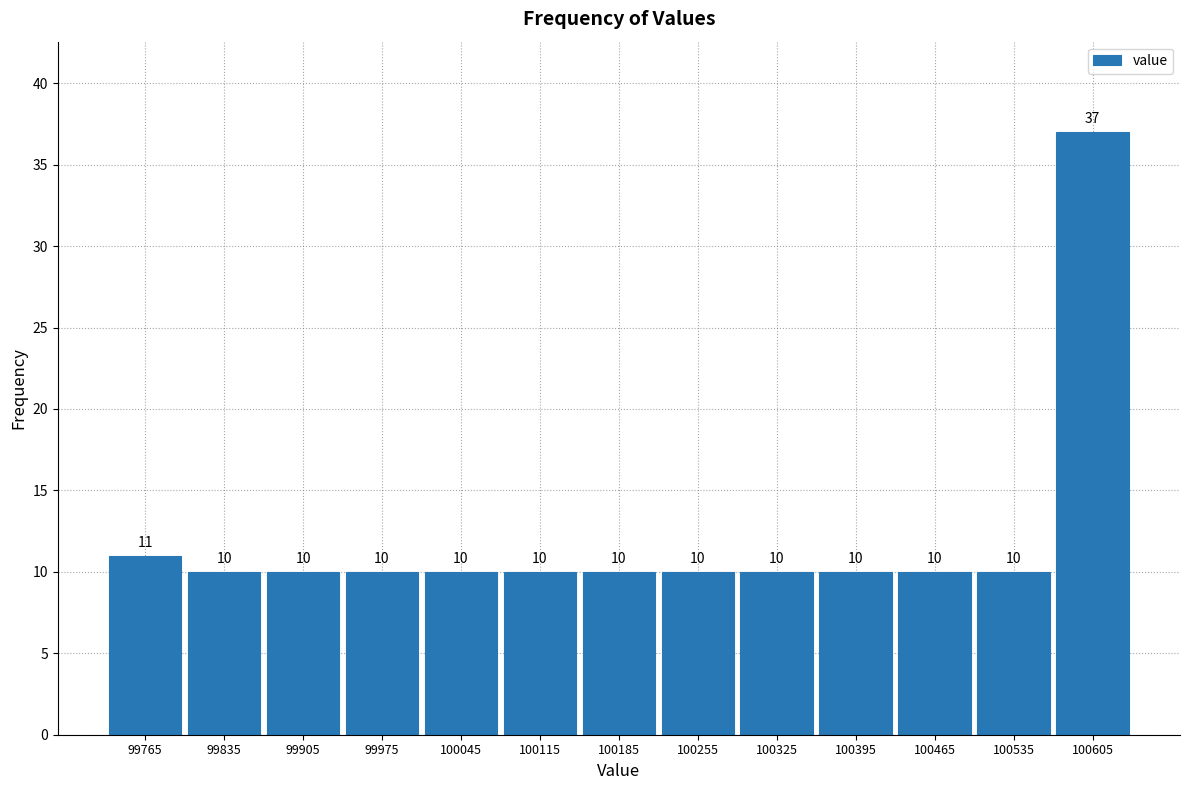

Reading left to right, list every bar in this chart as the range it spans on the x-axis followed by its height. The bar edges are not printed on the chart, so give them approximately, as read against the axis.

99730 to 99800: 11
99800 to 99870: 10
99870 to 99940: 10
99940 to 100010: 10
100010 to 100080: 10
100080 to 100150: 10
100150 to 100220: 10
100220 to 100290: 10
100290 to 100360: 10
100360 to 100430: 10
100430 to 100500: 10
100500 to 100570: 10
100570 to 100640: 37